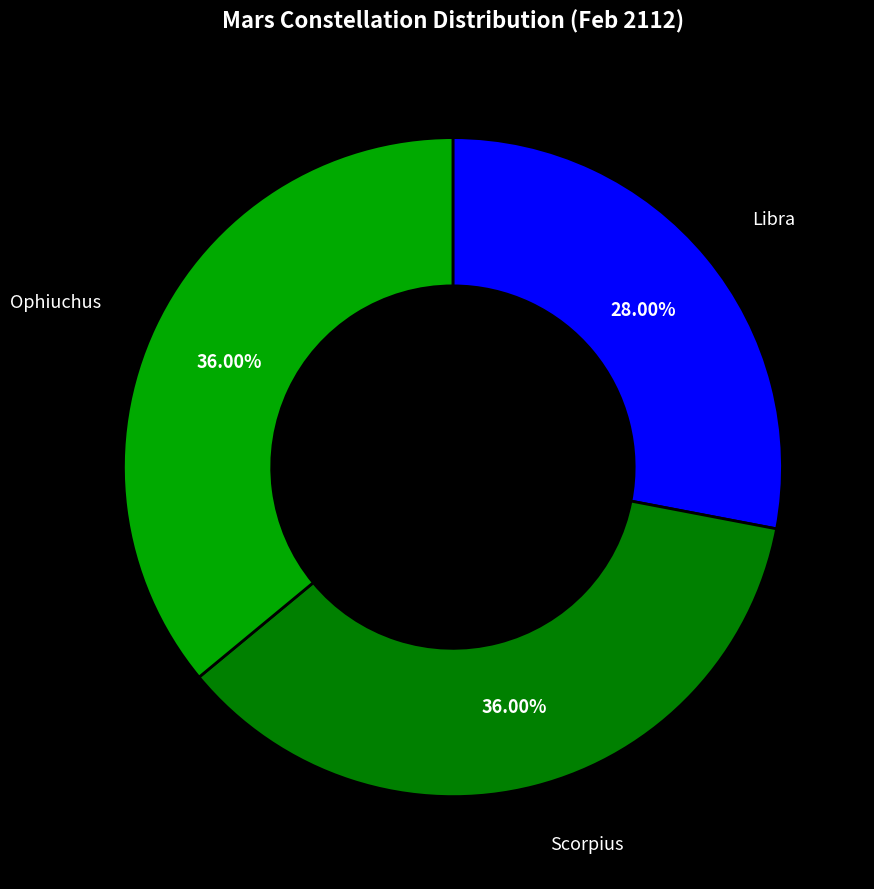

True or false: Libra accounts for 28% of the total.

True